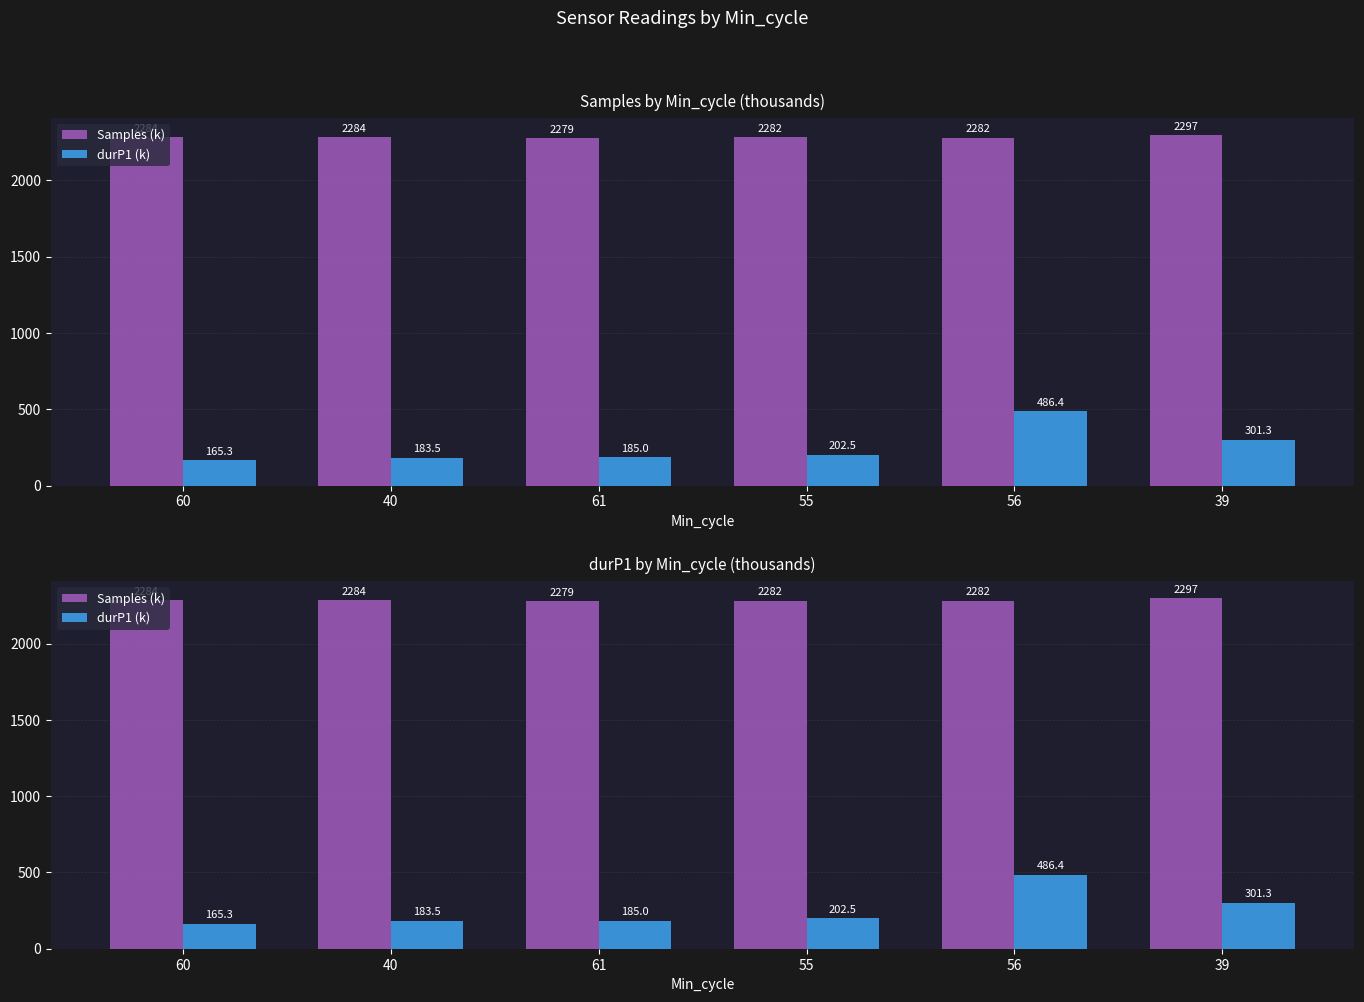

Which has a higher value, 60 or 55?

60